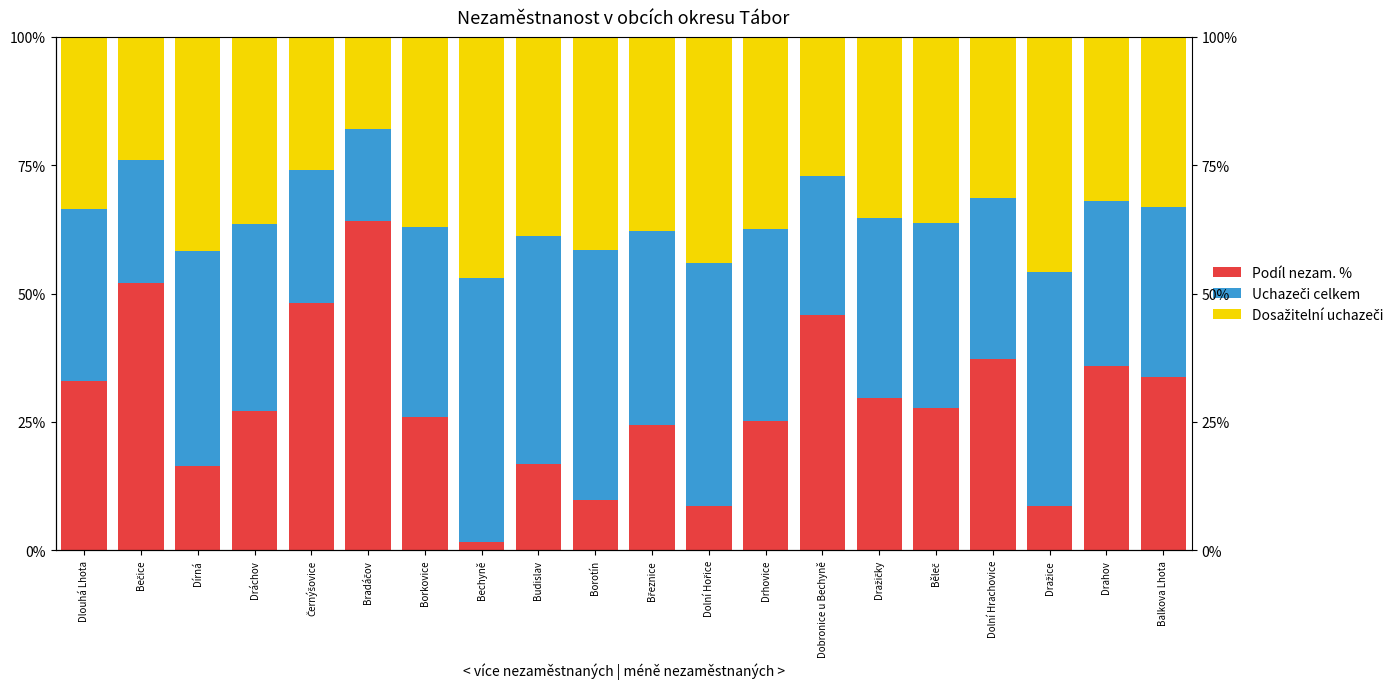

How many values in the Dosažitelní uchazeči o zaměstnání series exceed 36?

11